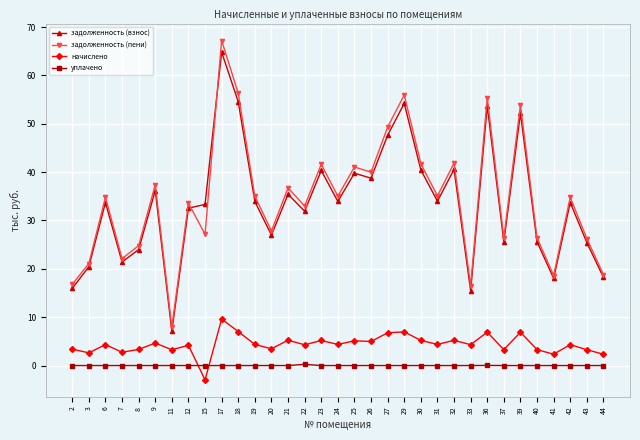

True or false: начислено and задолженность (пени) cross at least once.

False